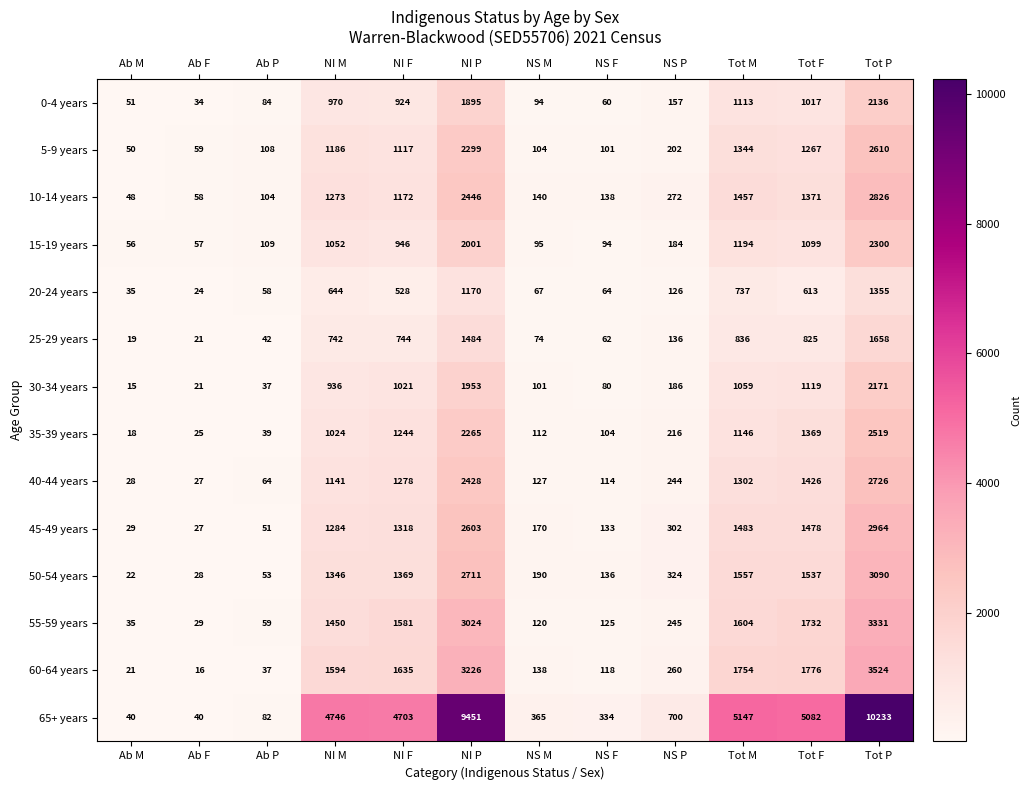

What is the average value of the 50-54 years series?

1030